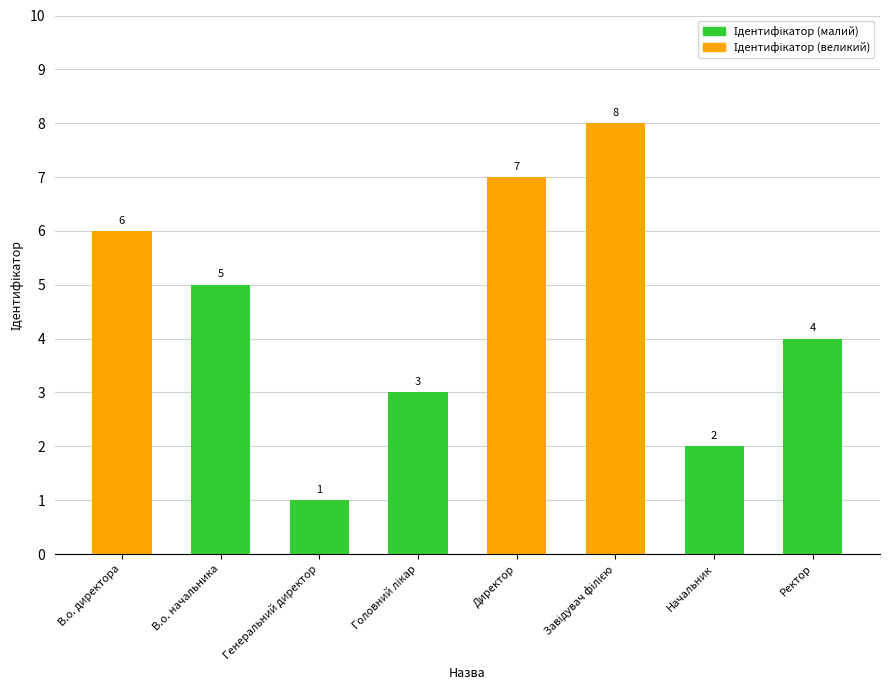

The chart shows a value of 6 at Ректор. True or false?

False